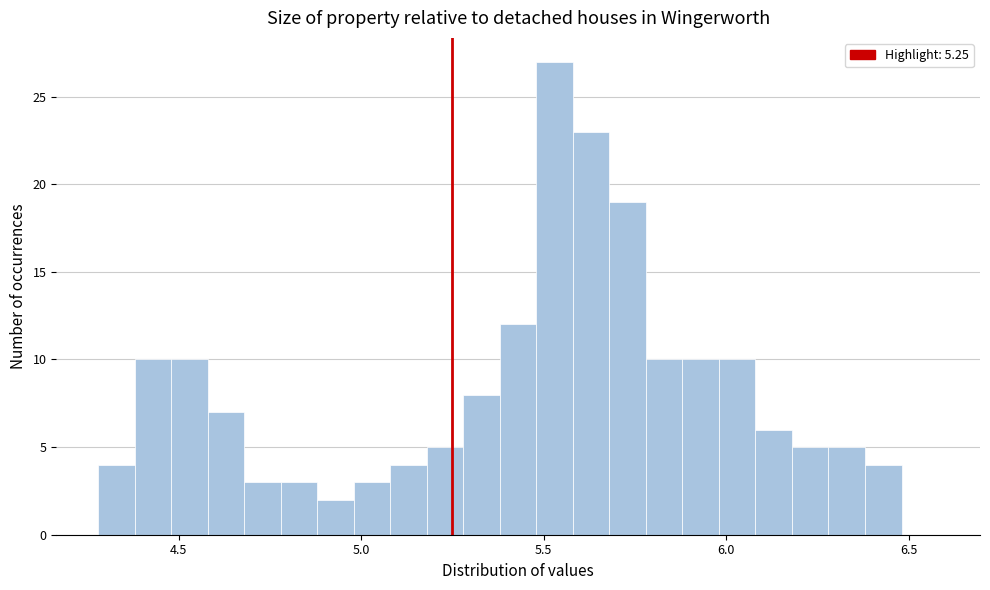

Read against the x-axis, roughly where is the centre of the tallest bar?

5.55